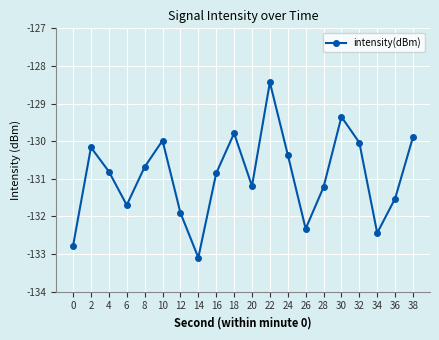

Read the value at 10.

-130.0